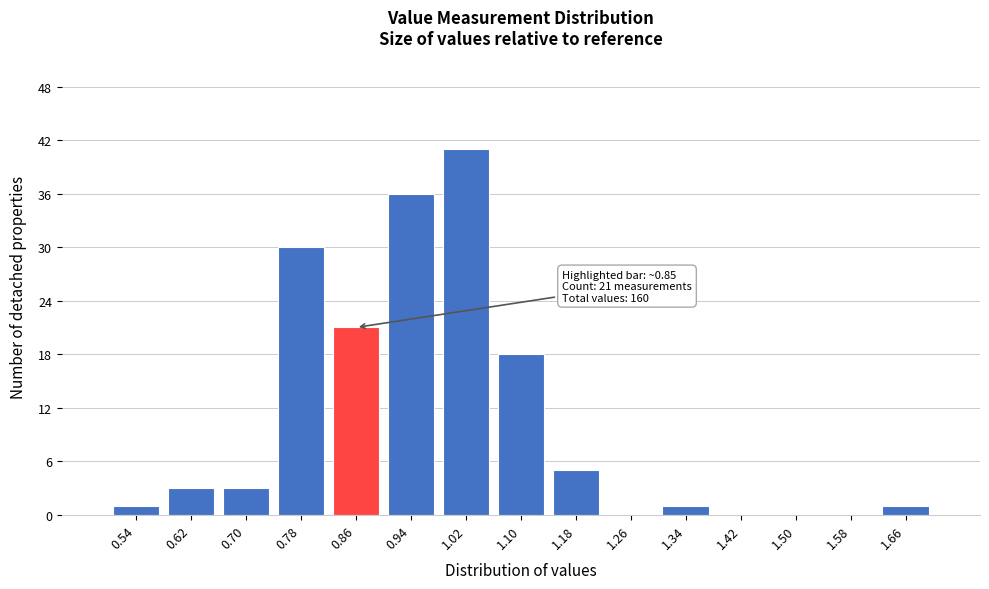

Which range on the x-axis has the tallest bar?

0.98 to 1.06